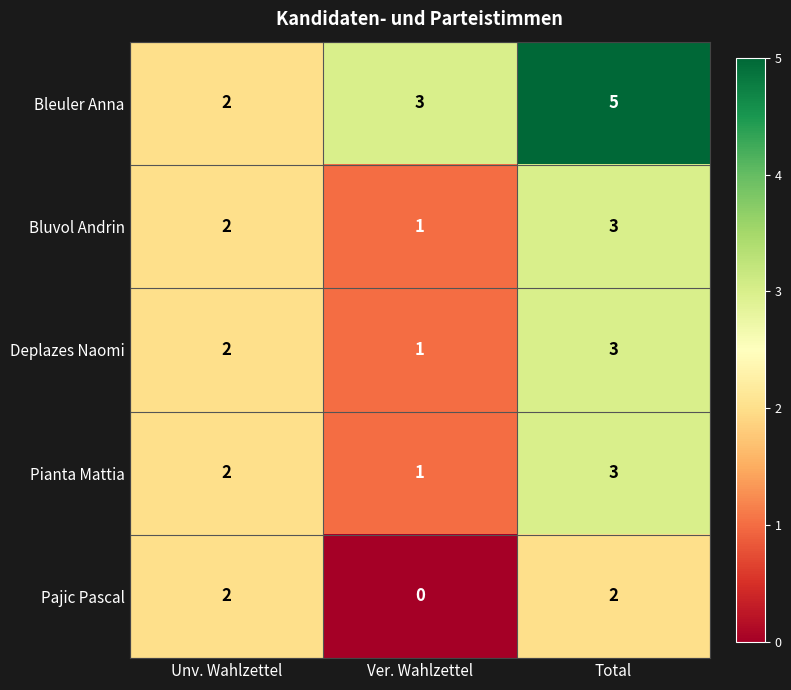

Which category has the highest value across all series?

Total